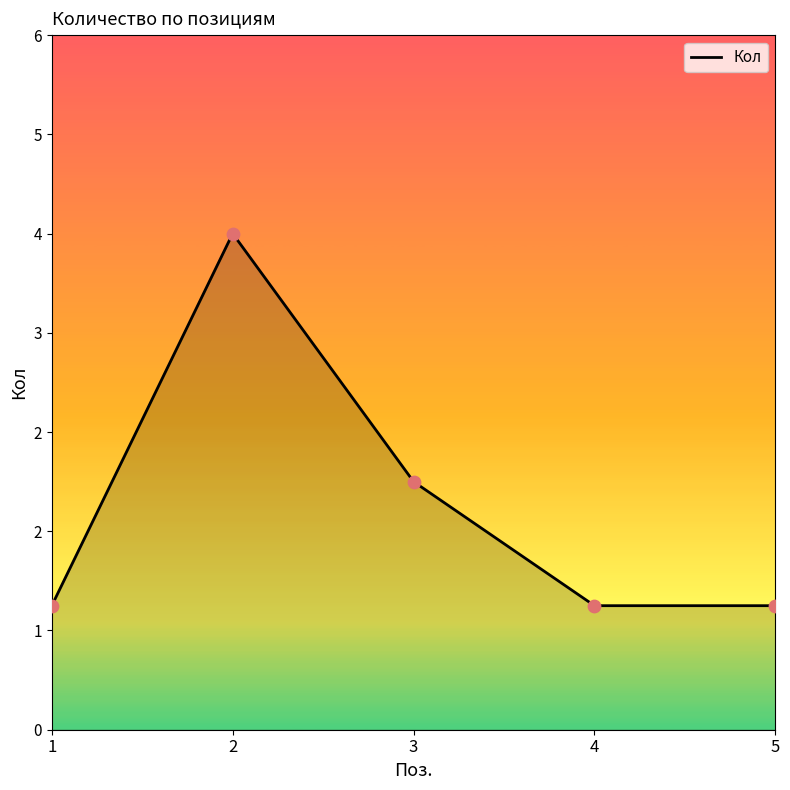

Between 5 and 4, which is larger?

5